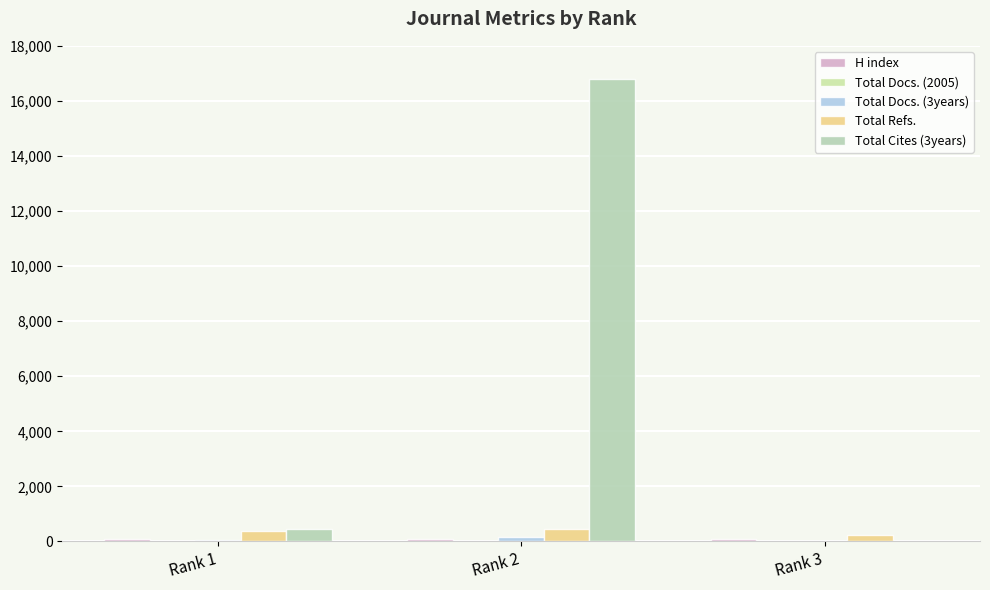

Is it true that Total Refs. equals 363 at Rank 3?

False